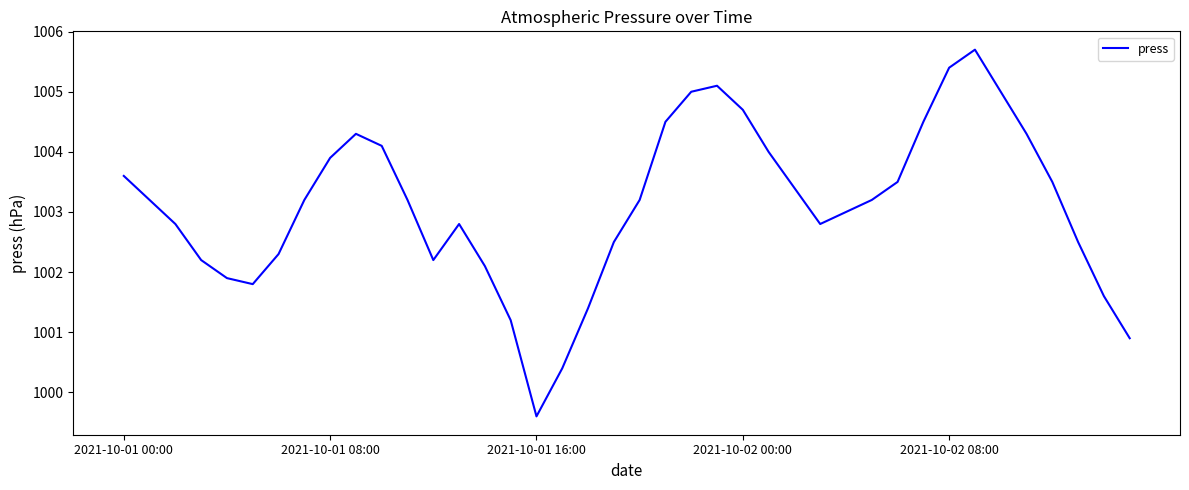

What is the maximum value shown in the chart?

1005.7